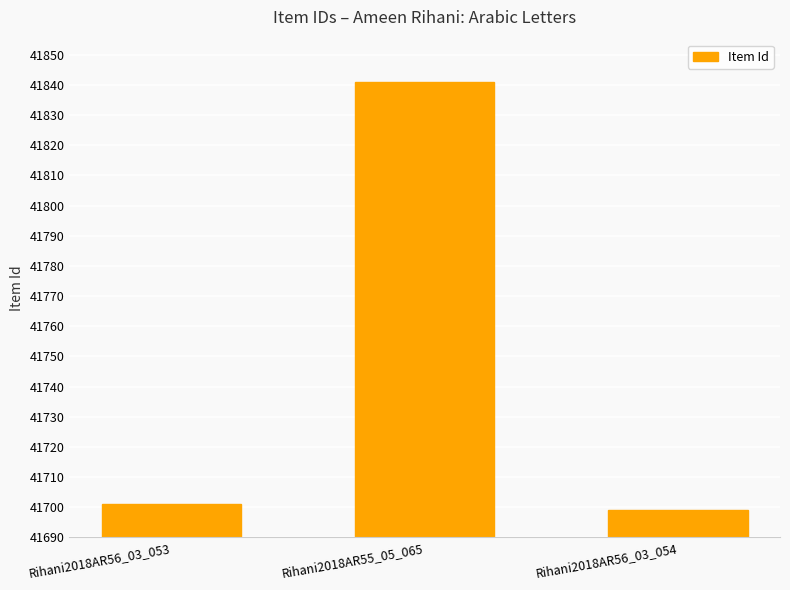

At which label is the value closest to 41770?

Rihani2018AR56_03_053